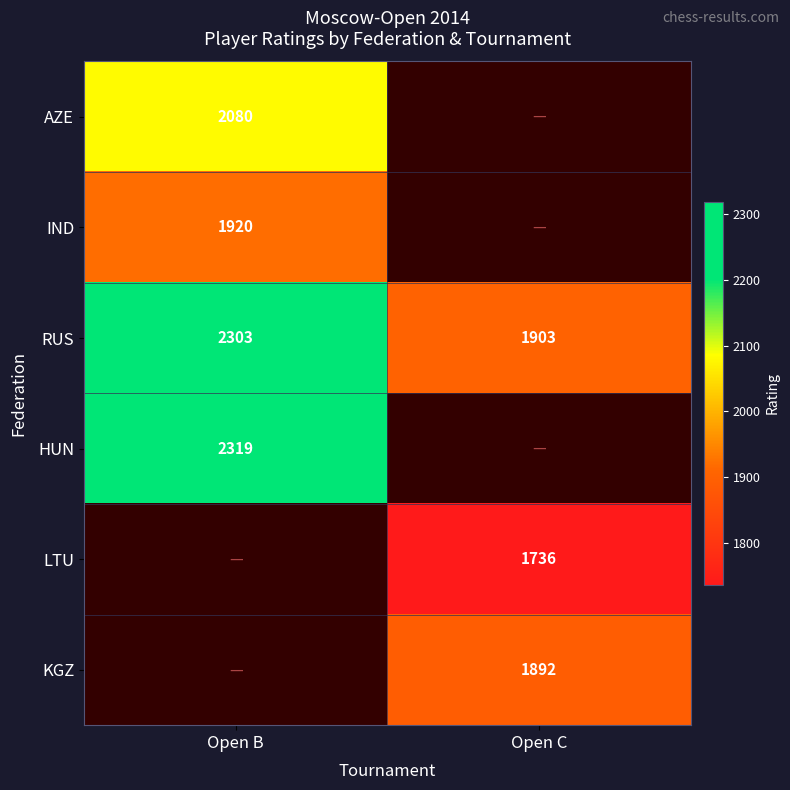

Which label corresponds to the largest value in the chart?

Open B